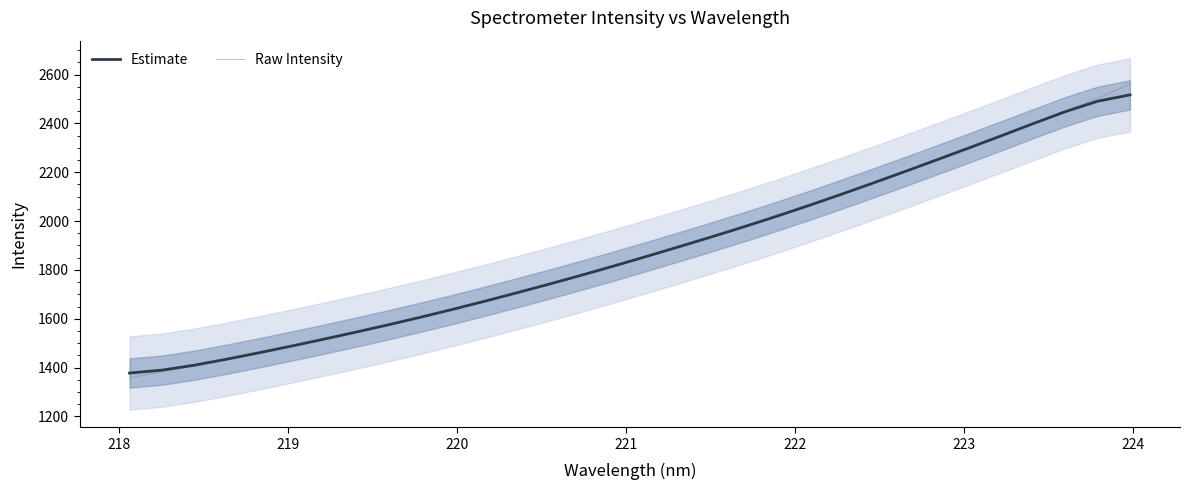

How many values in the Estimate series exceed 1854?

16